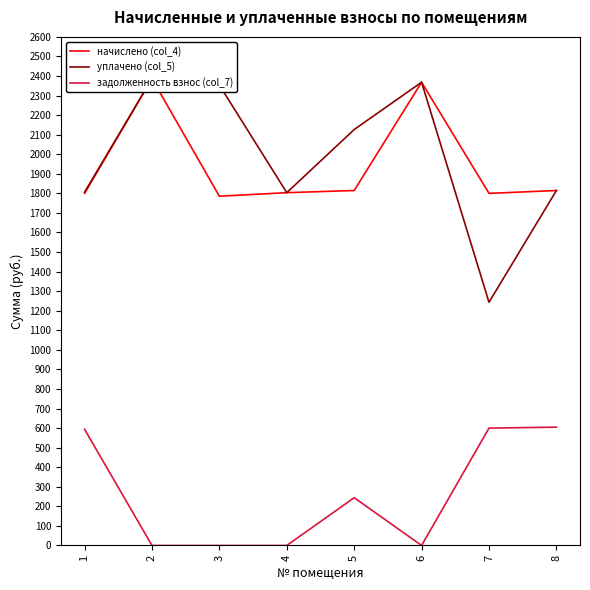

How many data points does each series have?

8